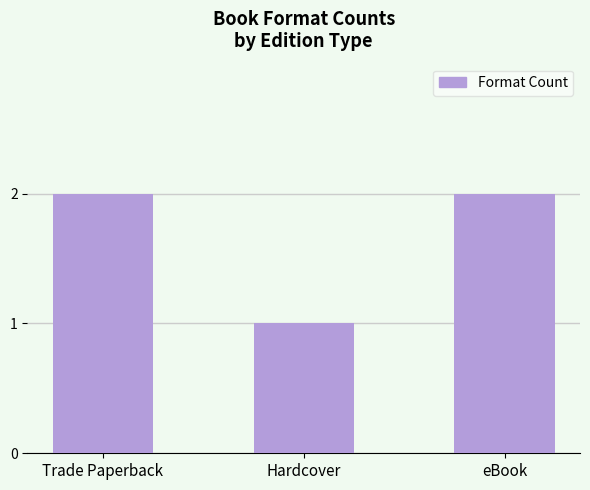

Is it true that the value at eBook is 1?

False